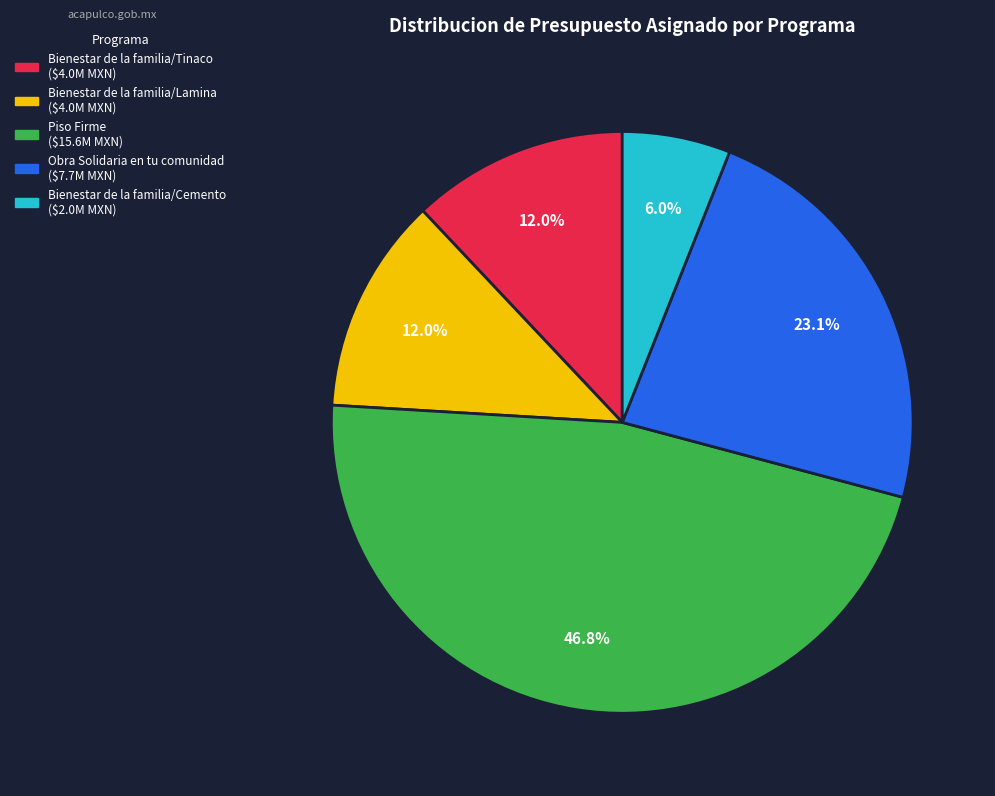

Which category has the smallest portion of the pie?

Bienestar de la familia/Cemento